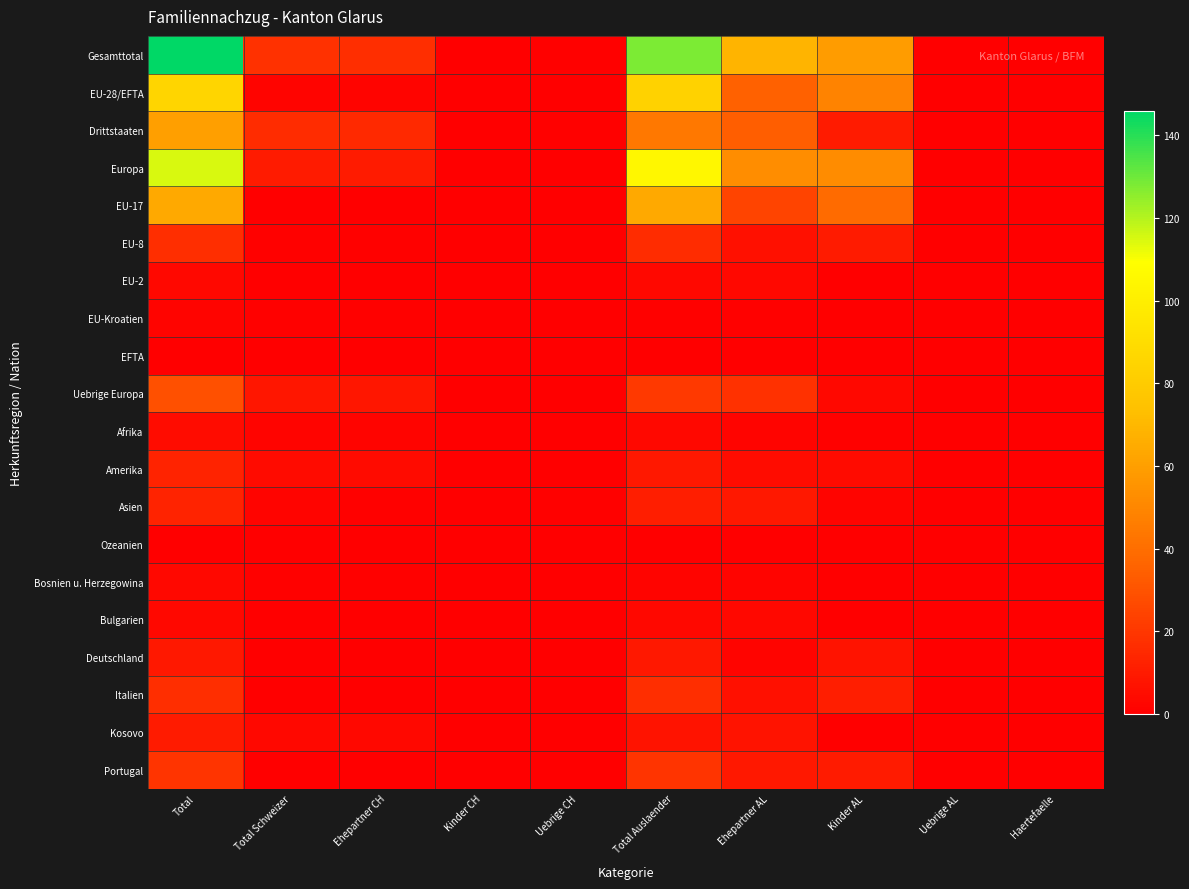

Reading left to right, extract all data points from this chart.

Gesamttotal: Total=146	Total Schweizer=18	Ehepartner CH=17	Kinder CH=0	Uebrige CH=1	Total Auslaender=128	Ehepartner AL=69	Kinder AL=59	Uebrige AL=0	Haertefaelle=0
EU-28/EFTA: Total=86	Total Schweizer=2	Ehepartner CH=2	Kinder CH=0	Uebrige CH=0	Total Auslaender=84	Ehepartner AL=35	Kinder AL=49	Uebrige AL=0	Haertefaelle=0
Drittstaaten: Total=60	Total Schweizer=16	Ehepartner CH=15	Kinder CH=0	Uebrige CH=1	Total Auslaender=44	Ehepartner AL=34	Kinder AL=10	Uebrige AL=0	Haertefaelle=0
Europa: Total=115	Total Schweizer=10	Ehepartner CH=10	Kinder CH=0	Uebrige CH=0	Total Auslaender=105	Ehepartner AL=53	Kinder AL=52	Uebrige AL=0	Haertefaelle=0
EU-17: Total=64	Total Schweizer=0	Ehepartner CH=0	Kinder CH=0	Uebrige CH=0	Total Auslaender=64	Ehepartner AL=25	Kinder AL=39	Uebrige AL=0	Haertefaelle=0
EU-8: Total=17	Total Schweizer=1	Ehepartner CH=1	Kinder CH=0	Uebrige CH=0	Total Auslaender=16	Ehepartner AL=6	Kinder AL=10	Uebrige AL=0	Haertefaelle=0
EU-2: Total=3	Total Schweizer=0	Ehepartner CH=0	Kinder CH=0	Uebrige CH=0	Total Auslaender=3	Ehepartner AL=3	Kinder AL=0	Uebrige AL=0	Haertefaelle=0
EU-Kroatien: Total=2	Total Schweizer=1	Ehepartner CH=1	Kinder CH=0	Uebrige CH=0	Total Auslaender=1	Ehepartner AL=1	Kinder AL=0	Uebrige AL=0	Haertefaelle=0
EFTA: Total=0	Total Schweizer=0	Ehepartner CH=0	Kinder CH=0	Uebrige CH=0	Total Auslaender=0	Ehepartner AL=0	Kinder AL=0	Uebrige AL=0	Haertefaelle=0
Uebrige Europa: Total=29	Total Schweizer=8	Ehepartner CH=8	Kinder CH=0	Uebrige CH=0	Total Auslaender=21	Ehepartner AL=18	Kinder AL=3	Uebrige AL=0	Haertefaelle=0
Afrika: Total=5	Total Schweizer=2	Ehepartner CH=2	Kinder CH=0	Uebrige CH=0	Total Auslaender=3	Ehepartner AL=2	Kinder AL=1	Uebrige AL=0	Haertefaelle=0
Amerika: Total=13	Total Schweizer=4	Ehepartner CH=4	Kinder CH=0	Uebrige CH=0	Total Auslaender=9	Ehepartner AL=5	Kinder AL=4	Uebrige AL=0	Haertefaelle=0
Asien: Total=13	Total Schweizer=2	Ehepartner CH=1	Kinder CH=0	Uebrige CH=1	Total Auslaender=11	Ehepartner AL=9	Kinder AL=2	Uebrige AL=0	Haertefaelle=0
Ozeanien: Total=0	Total Schweizer=0	Ehepartner CH=0	Kinder CH=0	Uebrige CH=0	Total Auslaender=0	Ehepartner AL=0	Kinder AL=0	Uebrige AL=0	Haertefaelle=0
Bosnien u. Herzegowina: Total=3	Total Schweizer=1	Ehepartner CH=1	Kinder CH=0	Uebrige CH=0	Total Auslaender=2	Ehepartner AL=2	Kinder AL=0	Uebrige AL=0	Haertefaelle=0
Bulgarien: Total=3	Total Schweizer=0	Ehepartner CH=0	Kinder CH=0	Uebrige CH=0	Total Auslaender=3	Ehepartner AL=3	Kinder AL=0	Uebrige AL=0	Haertefaelle=0
Deutschland: Total=9	Total Schweizer=0	Ehepartner CH=0	Kinder CH=0	Uebrige CH=0	Total Auslaender=9	Ehepartner AL=2	Kinder AL=7	Uebrige AL=0	Haertefaelle=0
Italien: Total=17	Total Schweizer=0	Ehepartner CH=0	Kinder CH=0	Uebrige CH=0	Total Auslaender=17	Ehepartner AL=6	Kinder AL=11	Uebrige AL=0	Haertefaelle=0
Kosovo: Total=10	Total Schweizer=3	Ehepartner CH=3	Kinder CH=0	Uebrige CH=0	Total Auslaender=7	Ehepartner AL=7	Kinder AL=0	Uebrige AL=0	Haertefaelle=0
Portugal: Total=19	Total Schweizer=0	Ehepartner CH=0	Kinder CH=0	Uebrige CH=0	Total Auslaender=19	Ehepartner AL=9	Kinder AL=10	Uebrige AL=0	Haertefaelle=0